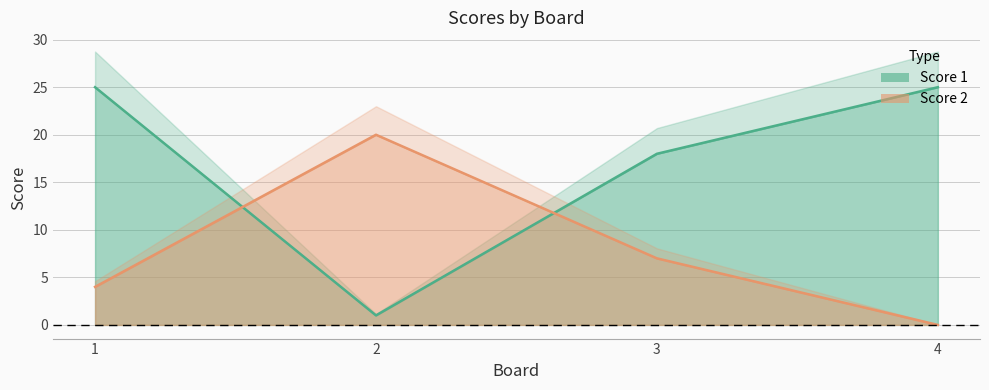

How many values in Score 2 are above zero?

3